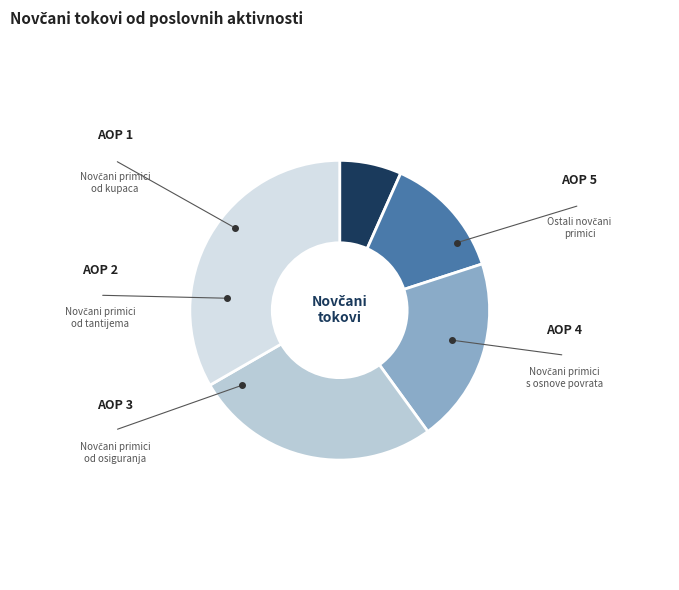

Which category has the smallest portion of the pie?

Novčani primici od kupaca